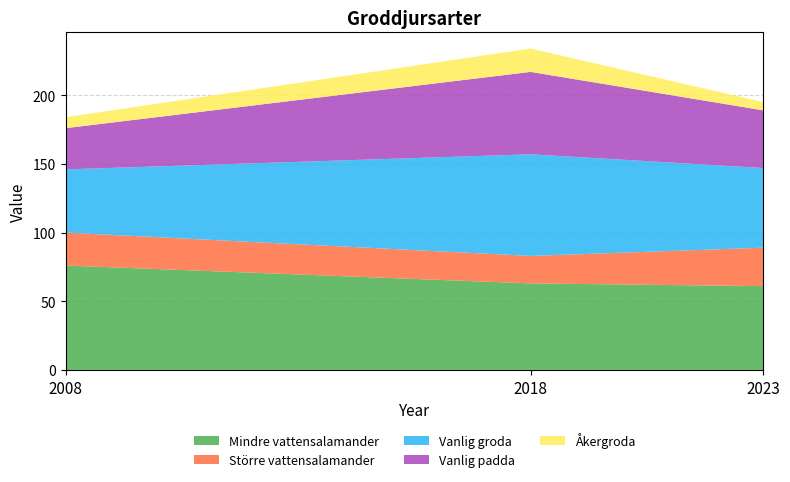

Reading right to left, transcribe all the data shown in this chart.

Mindre vattensalamander: 61	63	76
Större vattensalamander: 28	20	24
Vanlig groda: 58	74	46
Vanlig padda: 42	60	30
Åkergroda: 6	17	8